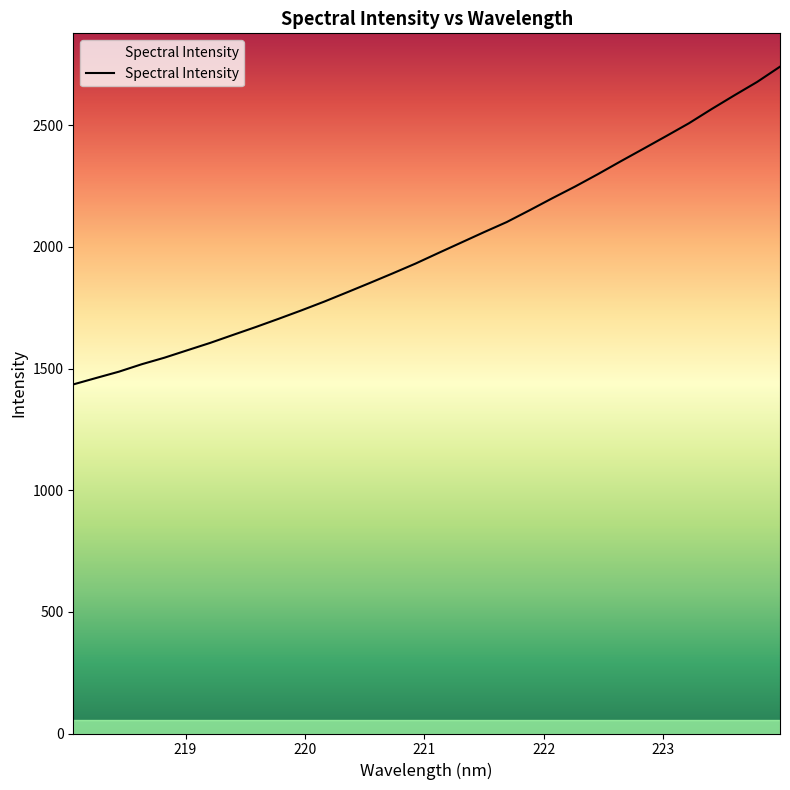

What is the difference between the maximum and second lowest values?

1279.6